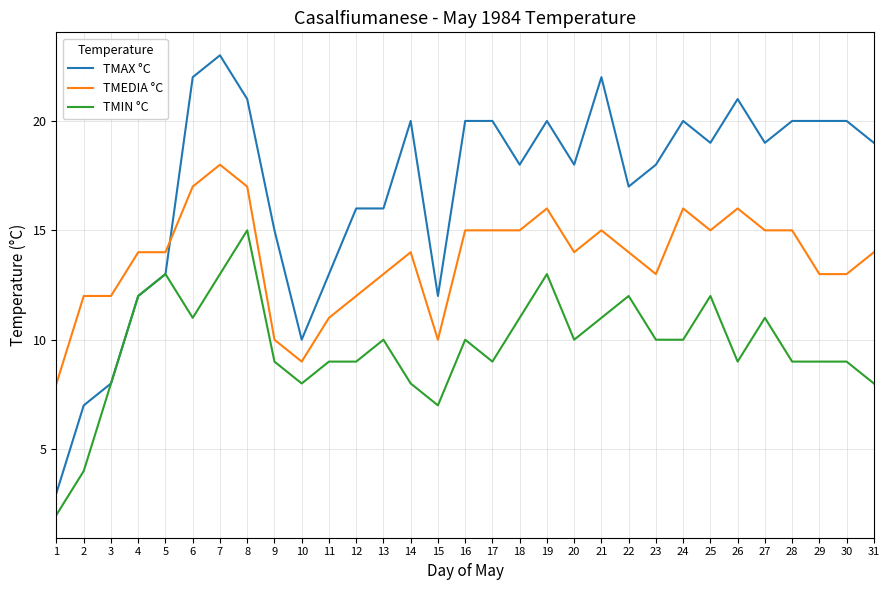

Reading left to right, extract all data points from this chart.

TMAX °C: 3	7	8	12	13	22	23	21	15	10	13	16	16	20	12	20	20	18	20	18	22	17	18	20	19	21	19	20	20	20	19
TMEDIA °C: 8	12	12	14	14	17	18	17	10	9	11	12	13	14	10	15	15	15	16	14	15	14	13	16	15	16	15	15	13	13	14
TMIN °C: 2	4	8	12	13	11	13	15	9	8	9	9	10	8	7	10	9	11	13	10	11	12	10	10	12	9	11	9	9	9	8